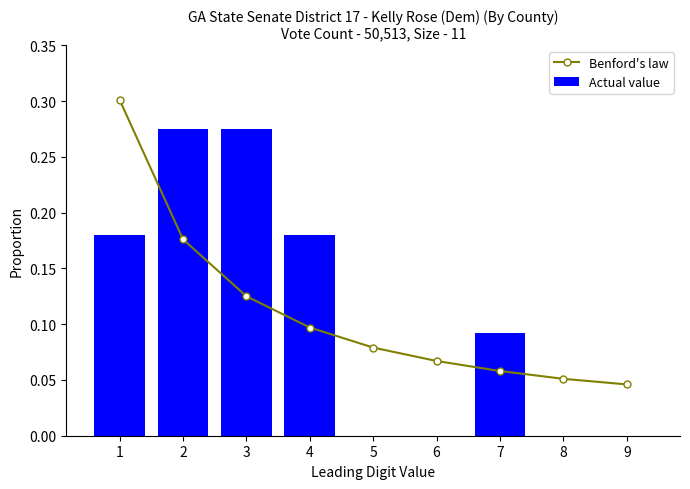

What is the spread (max minus min) of values at 5?

0.1